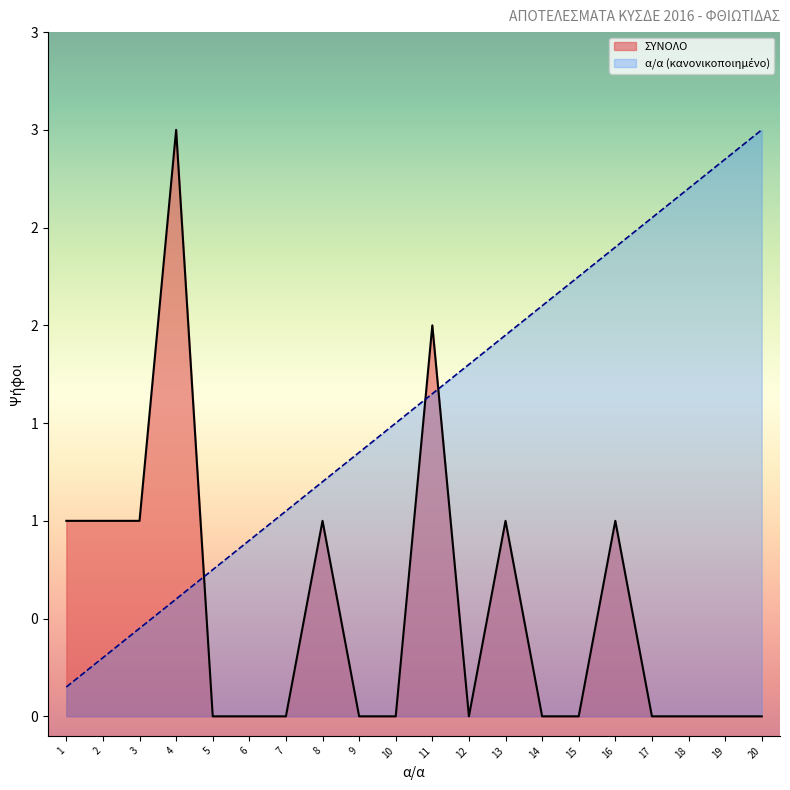

Which category has the lowest value in the ΣΥΝΟΛΟ series?

5